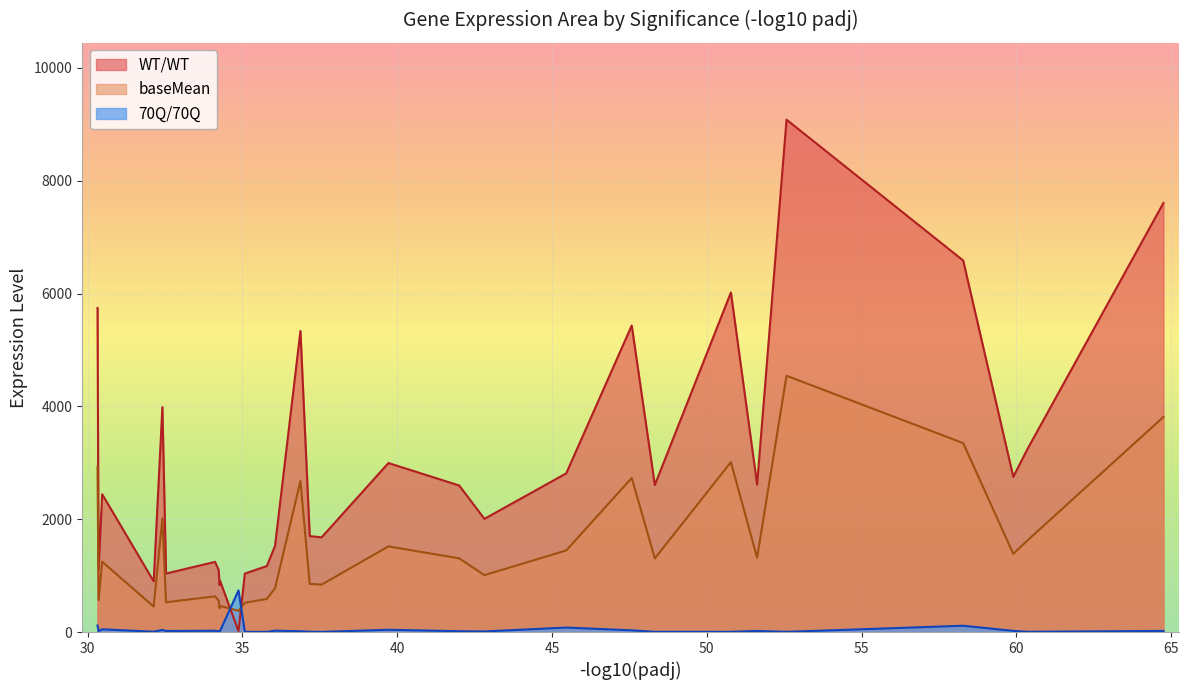

Which series has the largest range (max minus min)?

WT/WT